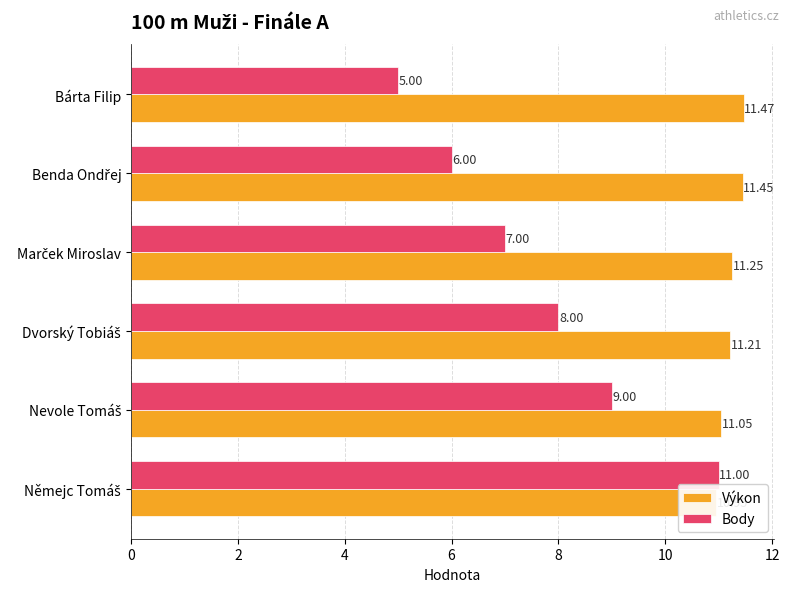

What is the minimum value for Výkon?

10.9